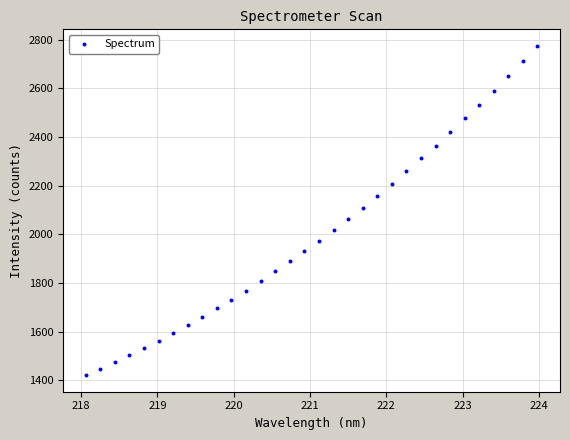

What is the range of X values (max minus min)?

5.9